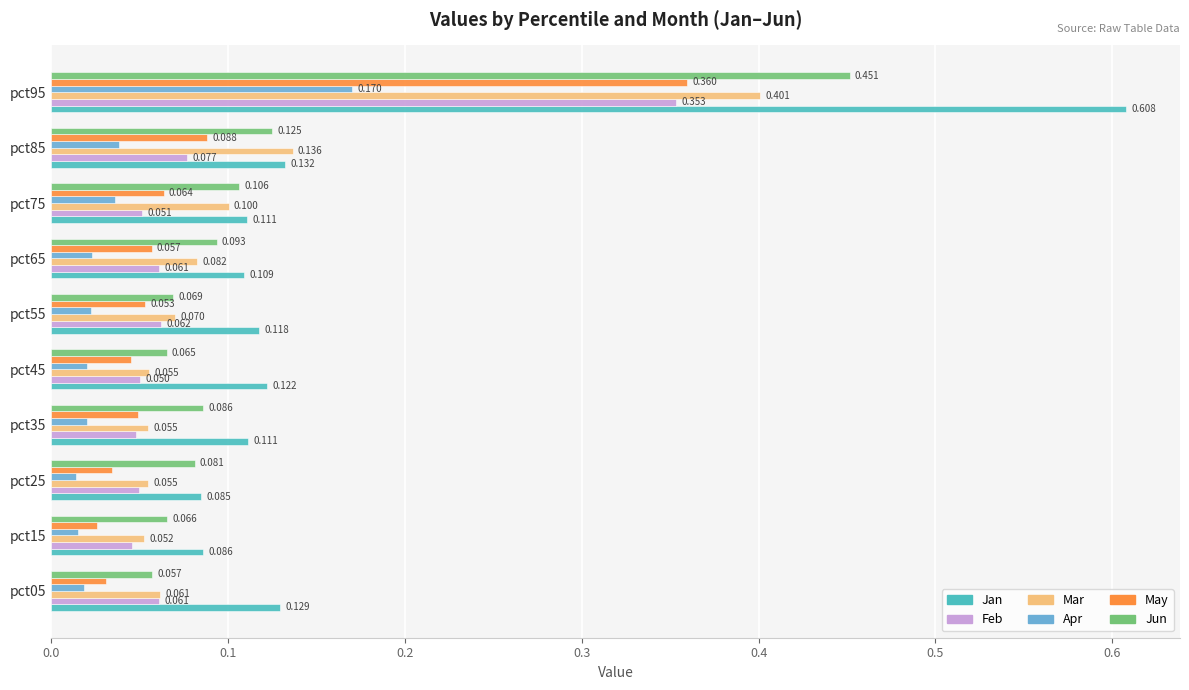

Is the value of May at pct25 greater than the value of Mar at pct35?

No